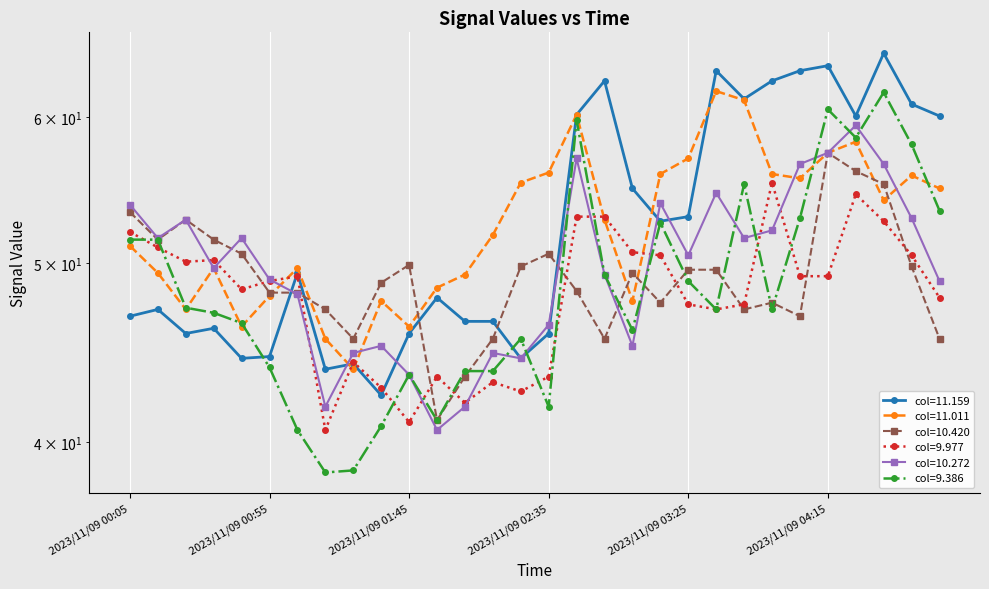

What is the minimum value shown in the chart?

38.5